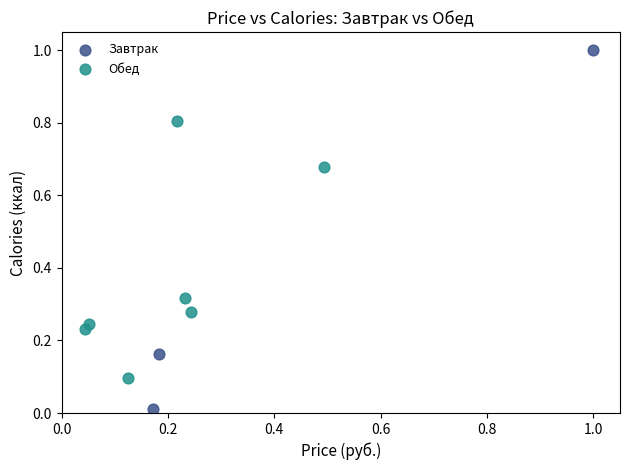

Which series contains the highest Y value?

Завтрак